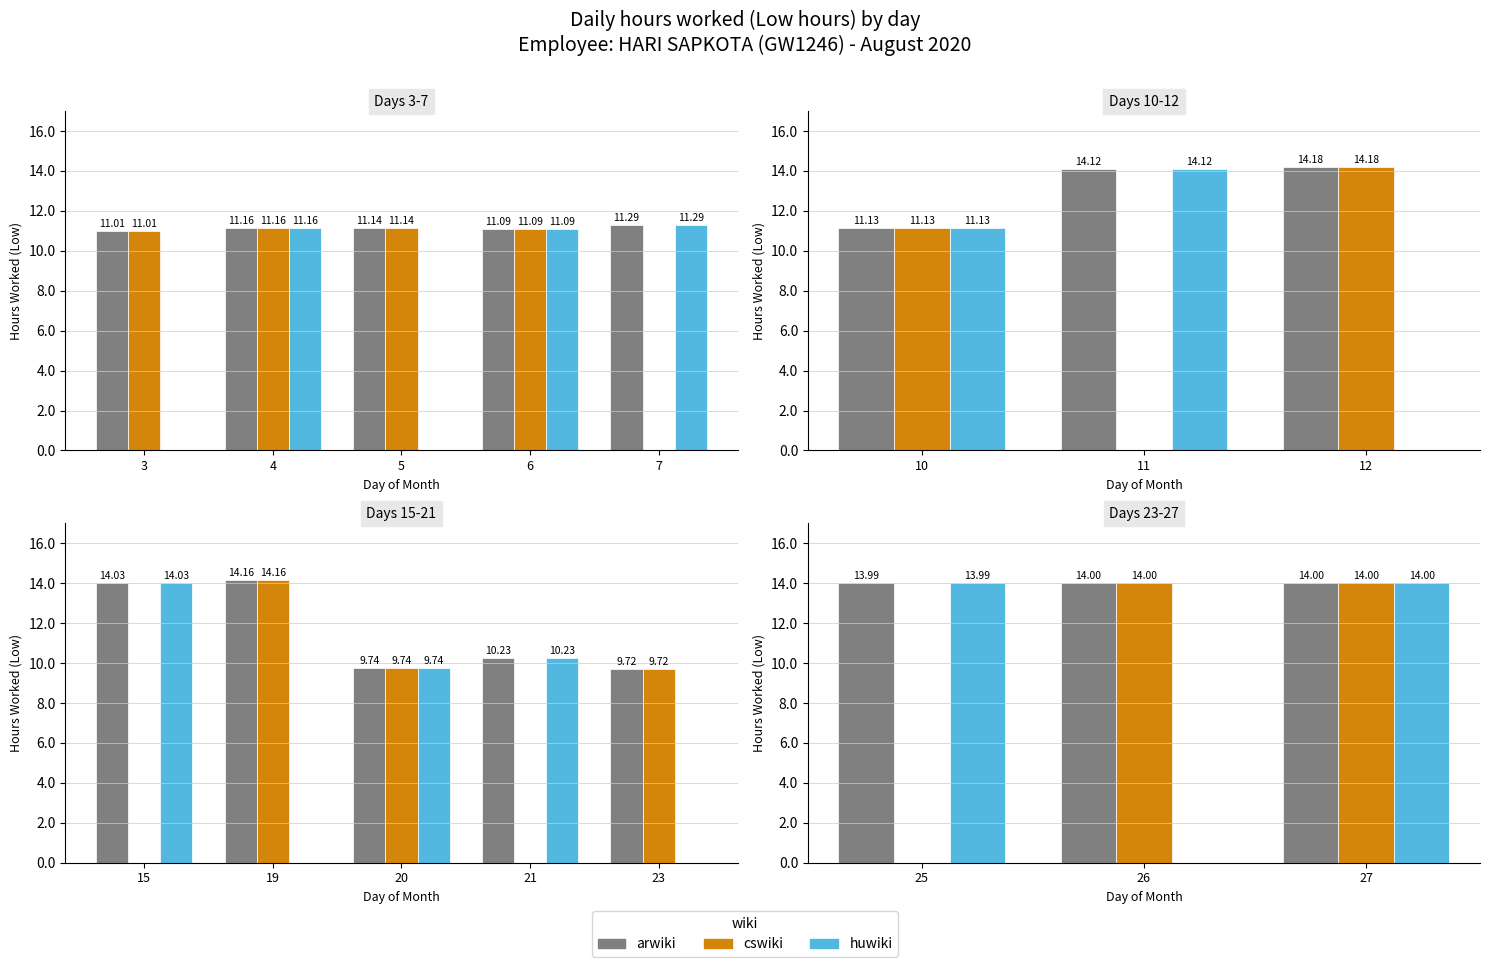

How many bars are there in each group?

3